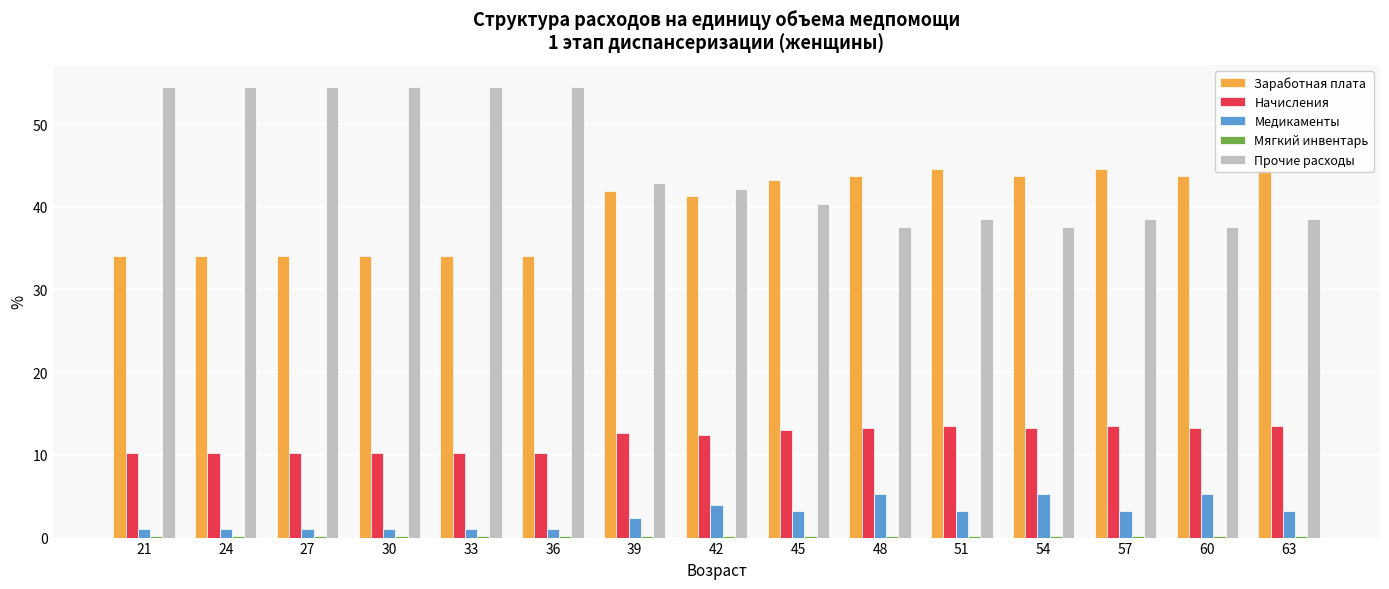

Between 30 and 42, which series saw the biggest shift?

Прочие расходы